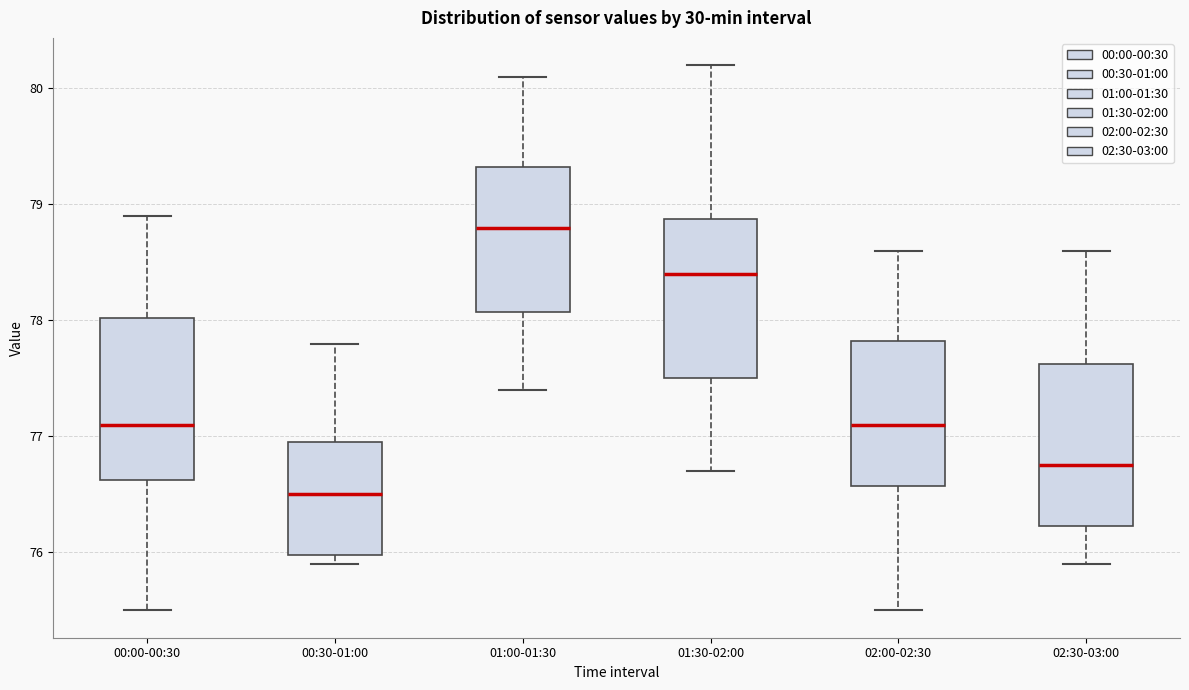

Reading left to right, transcribe this box plot: for each box, give where its median line is, the range the box spans, and where its two whiskers end, as read against the y-axis. The values are not printed on the chart, so give them approximately, as read against the axis.

00:00-00:30: median 77.1, box 76.6 to 78.0, whiskers 75.5 to 78.9
00:30-01:00: median 76.5, box 76.0 to 77.0, whiskers 75.9 to 77.8
01:00-01:30: median 78.8, box 78.1 to 79.3, whiskers 77.4 to 80.1
01:30-02:00: median 78.4, box 77.5 to 78.9, whiskers 76.7 to 80.2
02:00-02:30: median 77.1, box 76.6 to 77.8, whiskers 75.5 to 78.6
02:30-03:00: median 76.8, box 76.2 to 77.6, whiskers 75.9 to 78.6